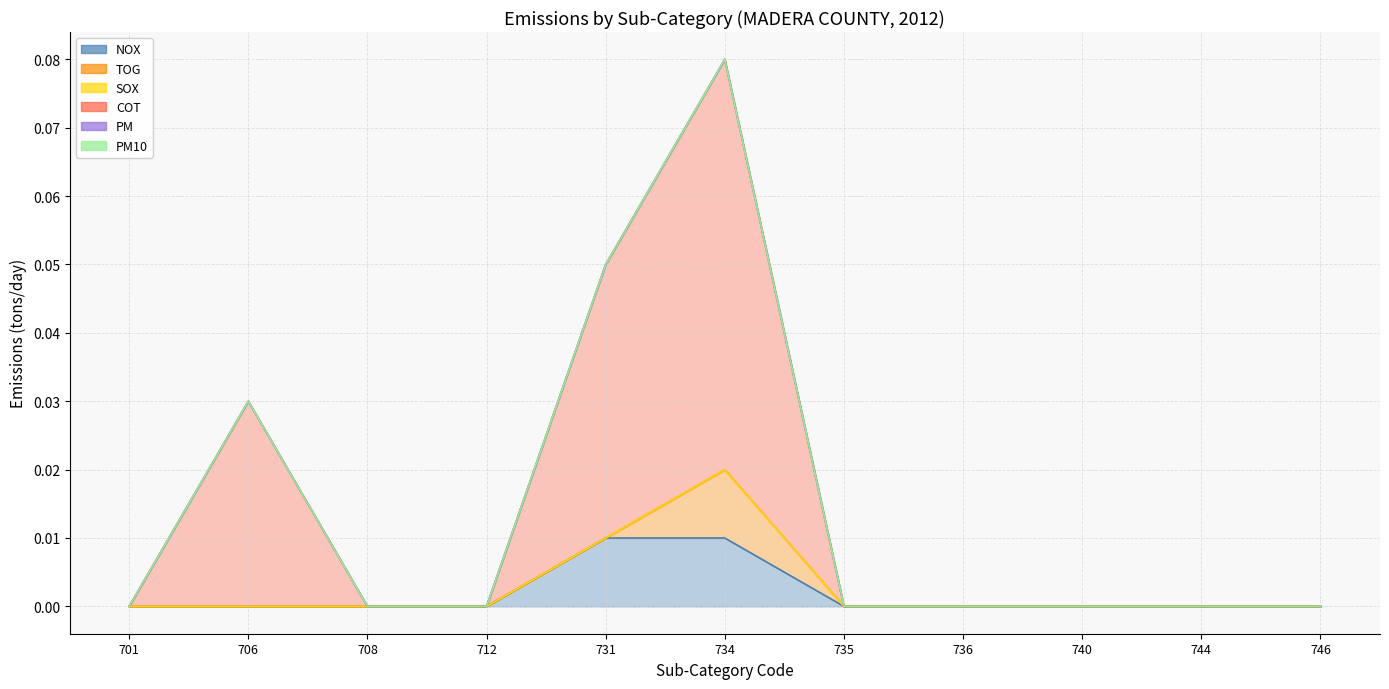

Count the TOG values in the range 0 to 1.

11